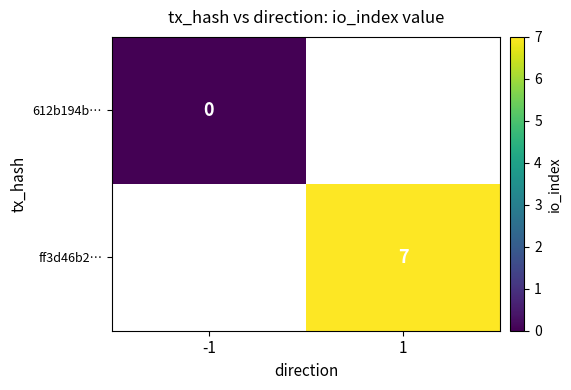

The value of ff3d46b2… at 1 is 12. True or false?

False